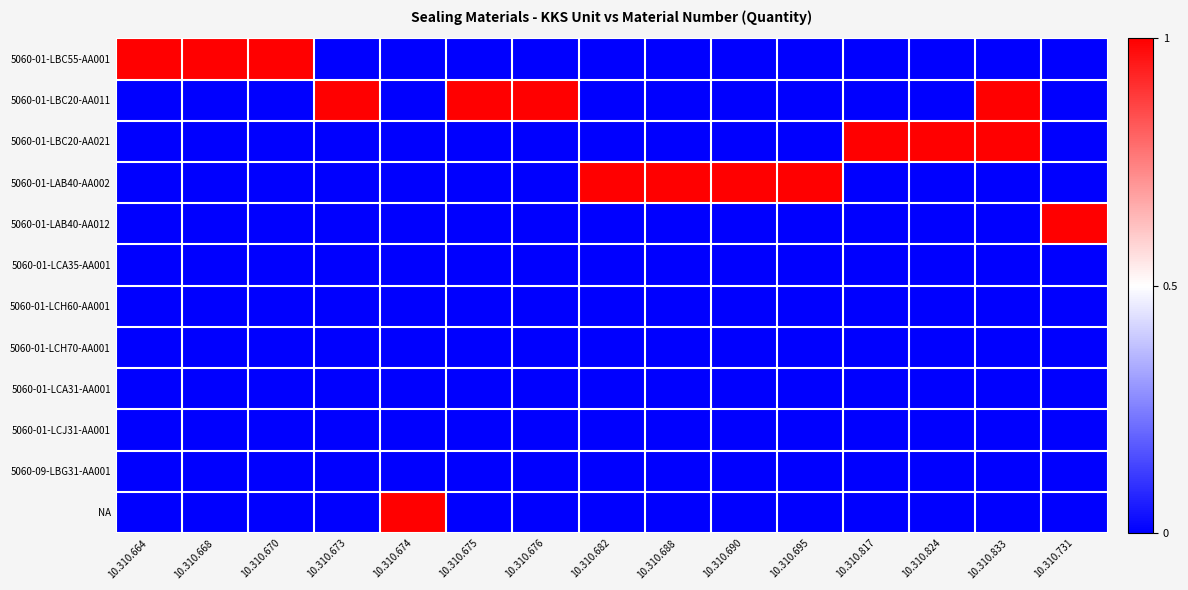

What is the greatest value displayed?

1